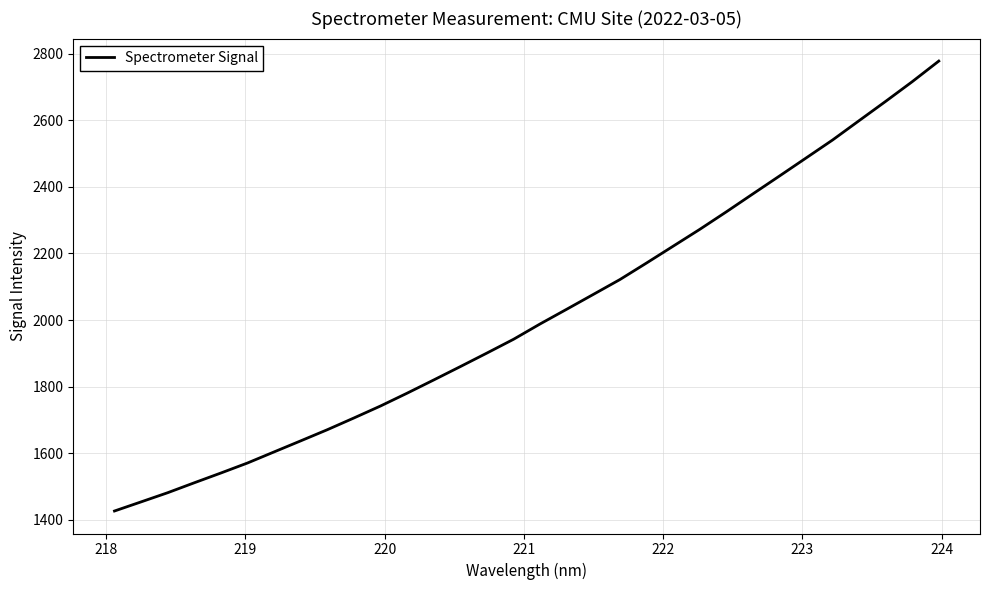

What is the smallest value displayed?

1426.7